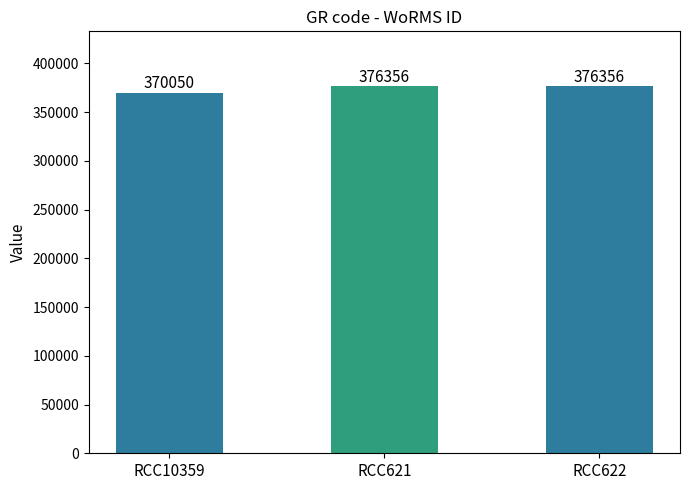

What is the change in value from RCC10359 to RCC621?

+6306